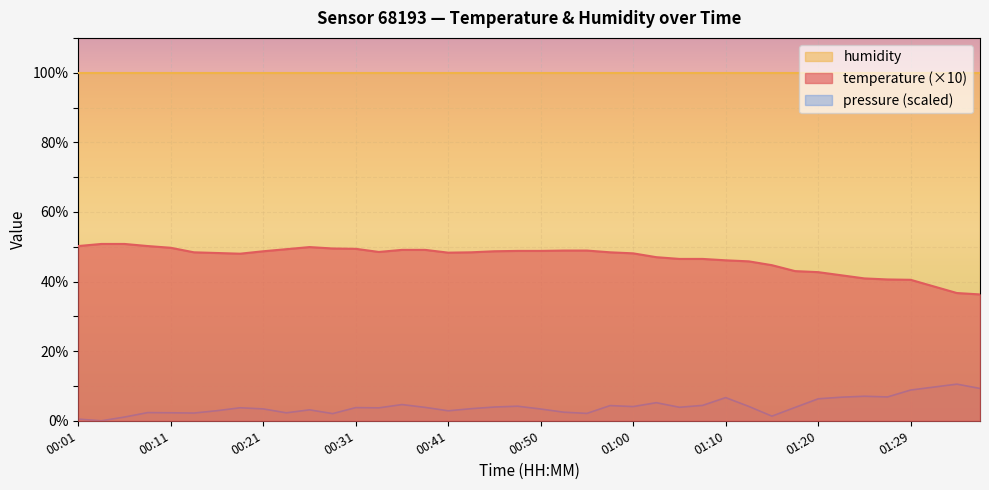

At which category does the chart reach its peak across all series?

00:04